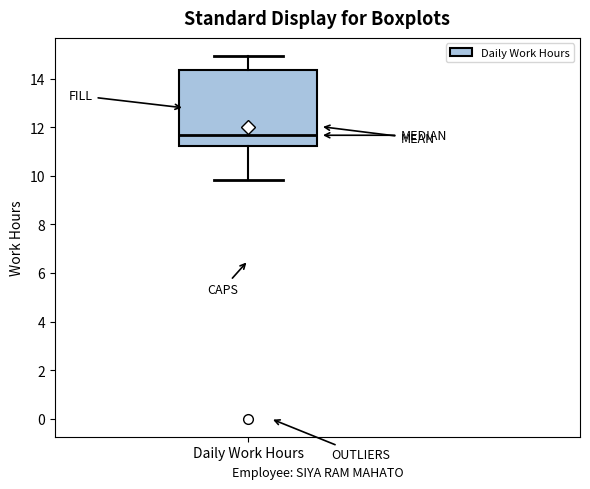

Where does the median line of the box for Daily Work Hours sit on the y-axis? The values are not printed on the chart, so give them approximately, as read against the axis.

11.6